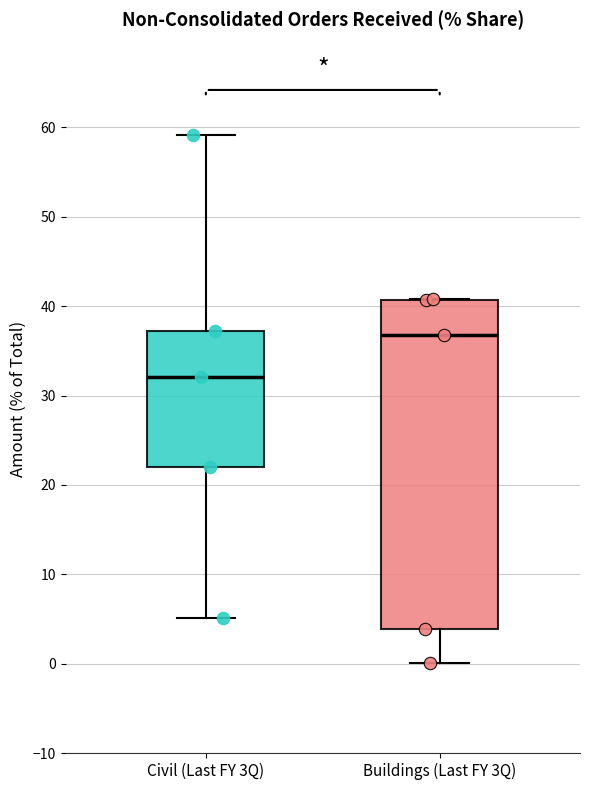

Reading left to right, transcribe this box plot: for each box, give where its median line is, the range the box spans, and where its two whiskers end, as read against the y-axis. The values are not printed on the chart, so give them approximately, as read against the axis.

Civil (Last FY 3Q): median 32, box 22 to 37, whiskers 5 to 59
Buildings (Last FY 3Q): median 37, box 4 to 41, whiskers 0 to 41